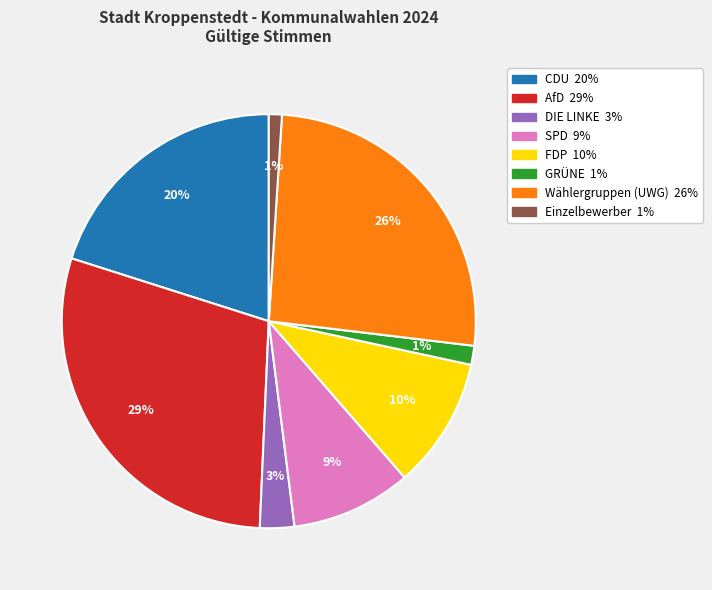

What is the largest slice in the pie chart?

AfD